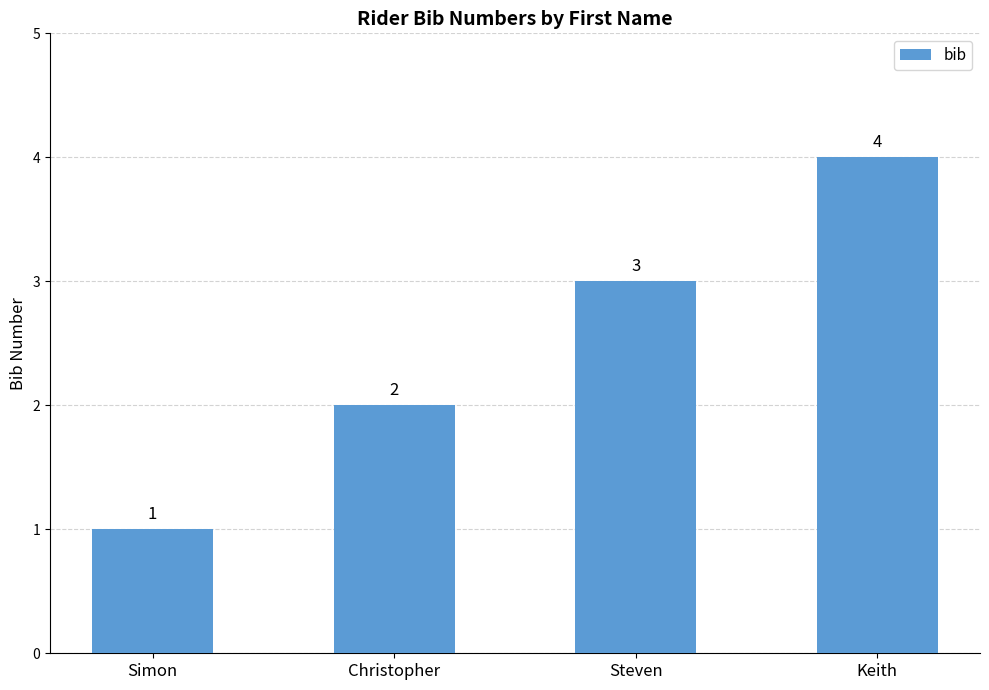

Reading left to right, transcribe all the data shown in this chart.

Simon=1	Christopher=2	Steven=3	Keith=4